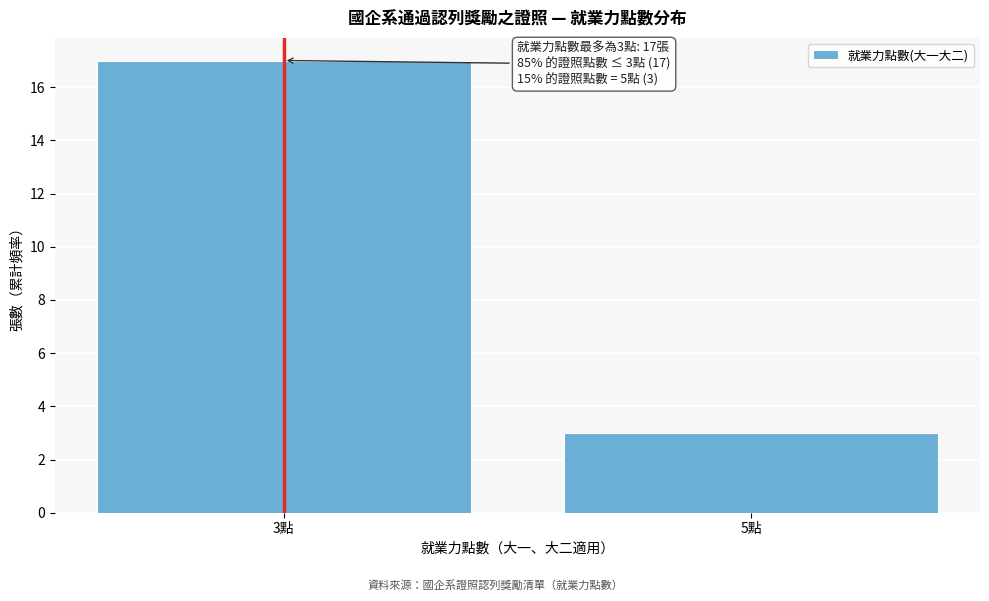

Reading left to right, transcribe all the data shown in this chart.

3點=17	5點=3